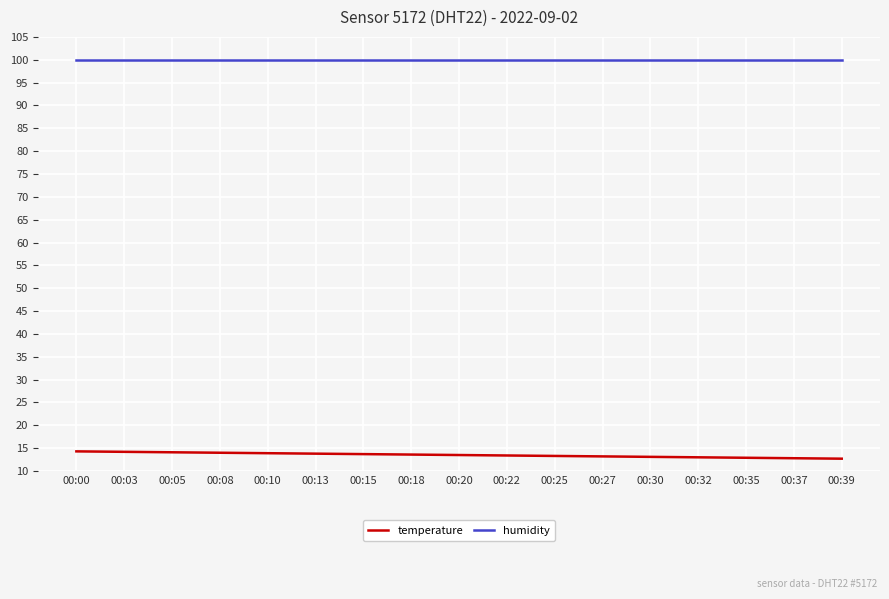

List the series in order of their overall mean, highest first.

humidity, temperature